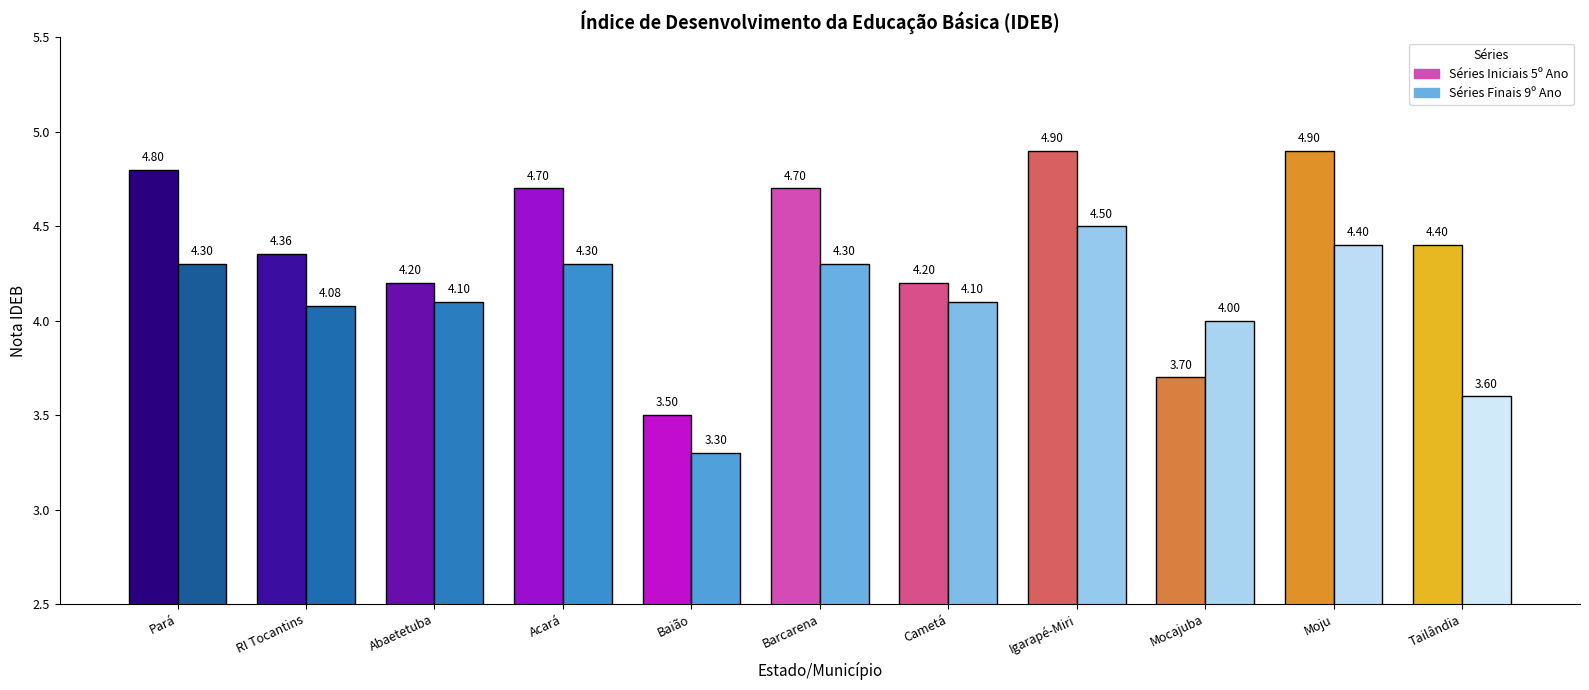

What is the maximum value shown in the chart?

4.9